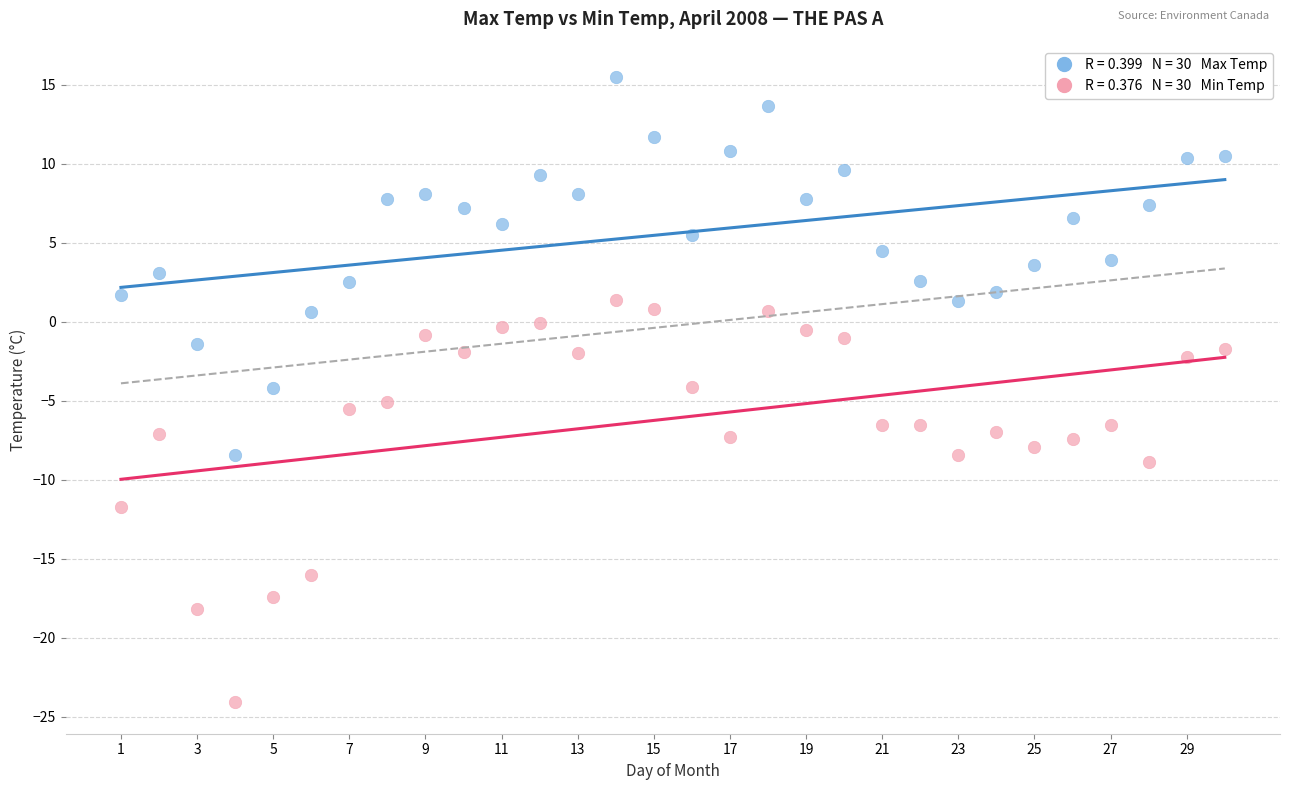

Across all data points, what is the range of X values (max minus min)?

29.0